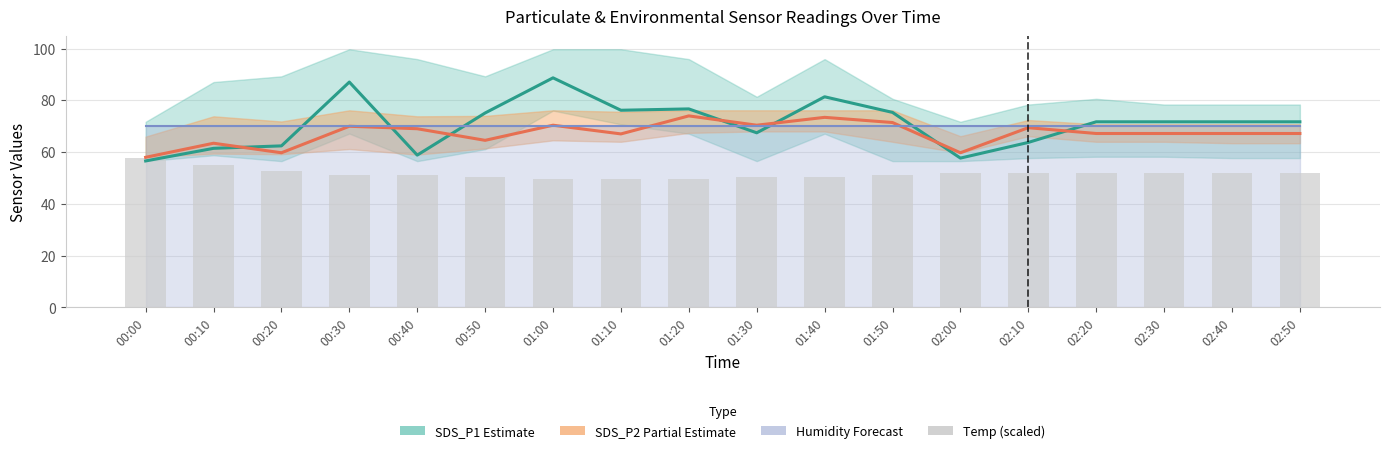

How many values in the Temp (scaled) series are below 52?

9